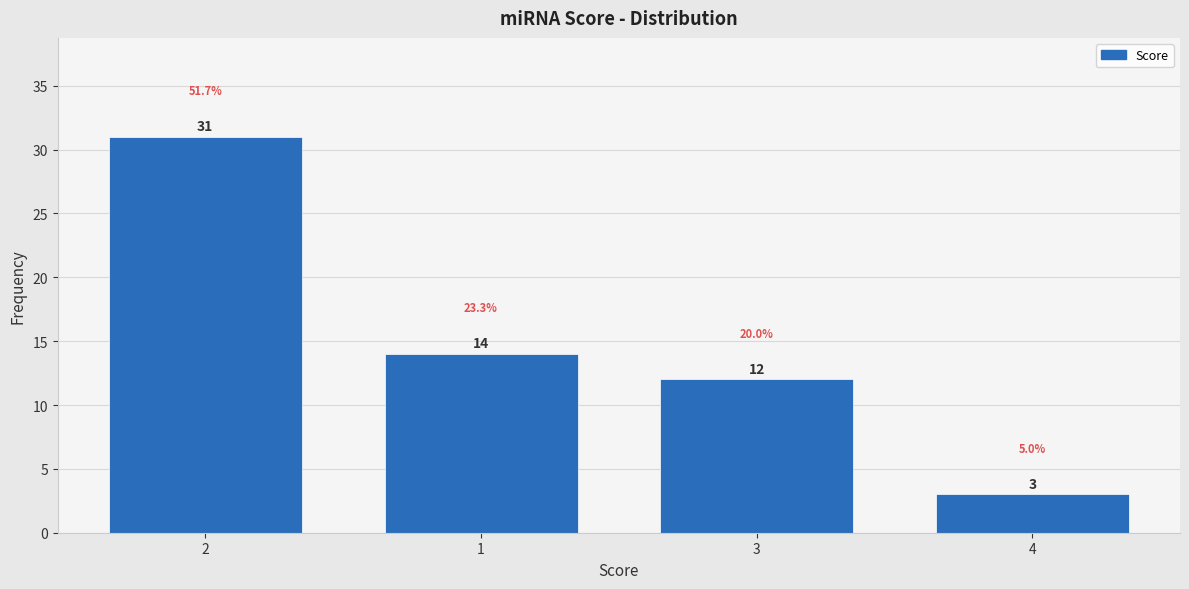

Reading left to right, transcribe all the data shown in this chart.

2=31	1=14	3=12	4=3